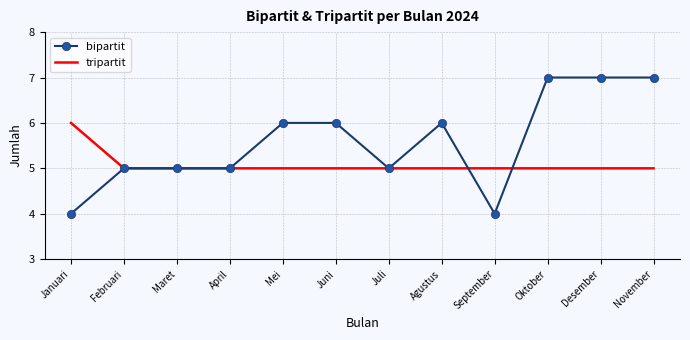

True or false: tripartit and bipartit cross at least once.

True